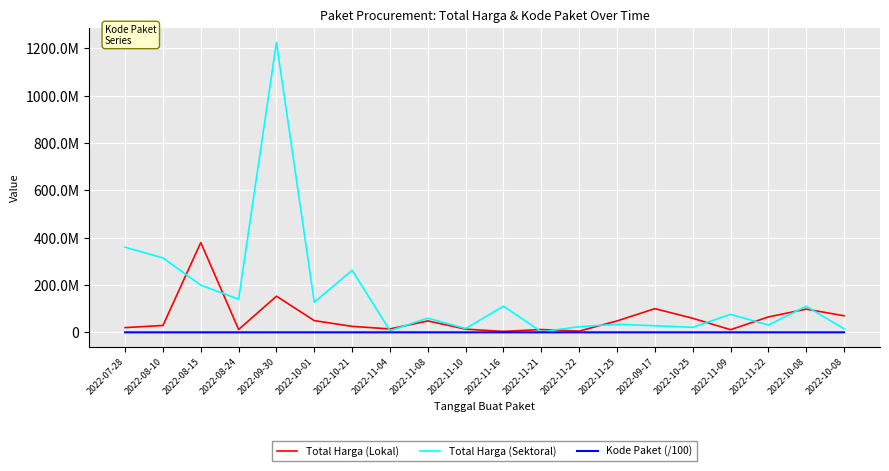

Rank the series at 2022-08-10 from lowest to highest value.

Kode Paket (/100), Total Harga (Lokal), Total Harga (Sektoral)